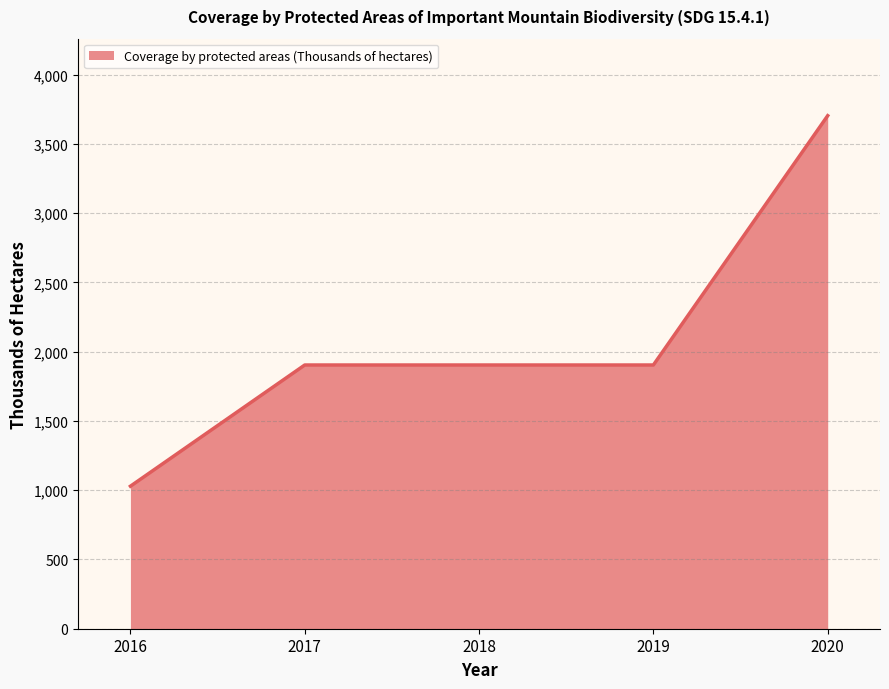

Which label corresponds to the largest value in the chart?

2020